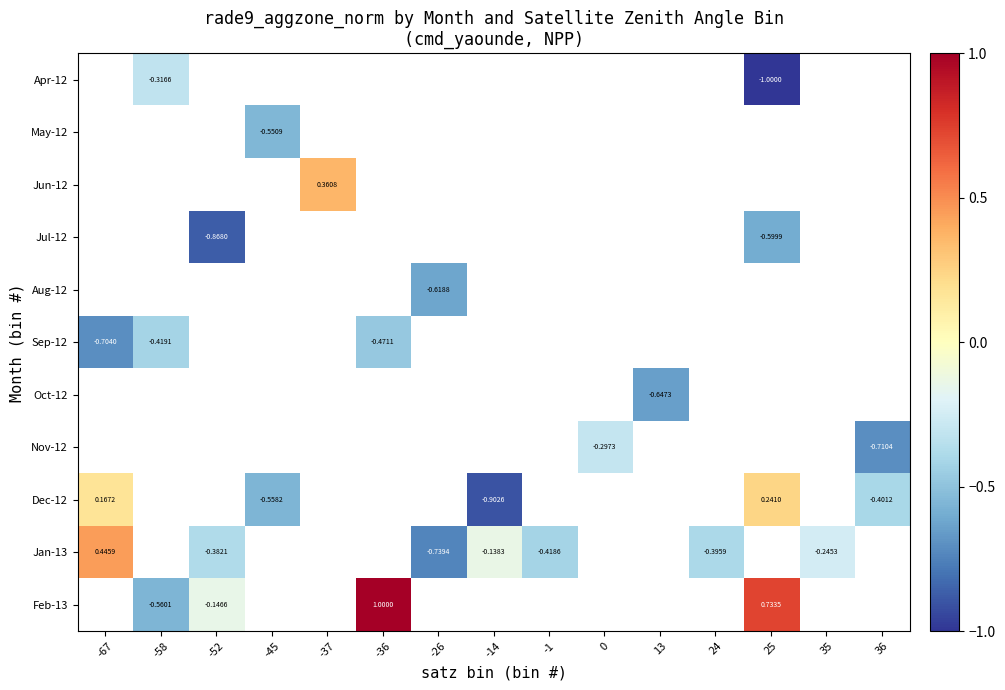

What is the greatest value displayed?

1.0